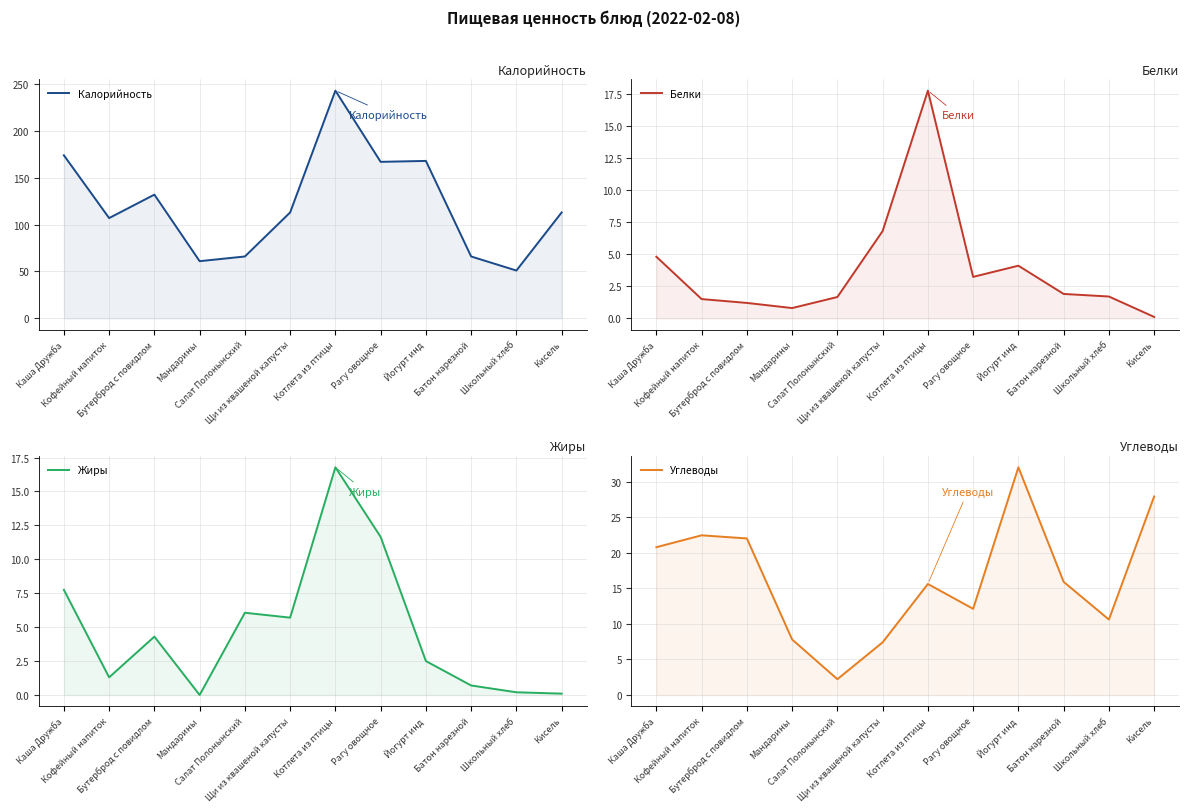

True or false: Калорийность and Углеводы intersect in this chart.

False